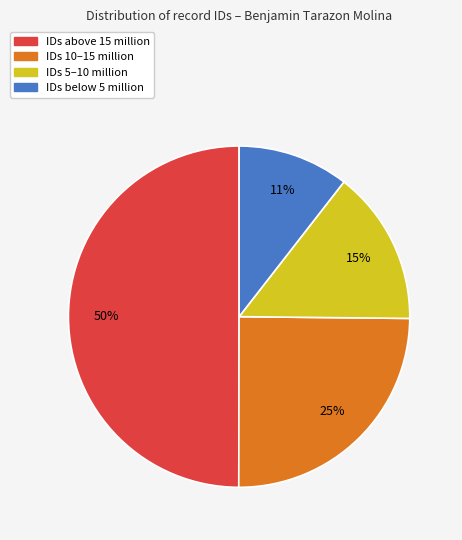

To the nearest percent, what is the difference between the largest and smallest slice percentages?

39%